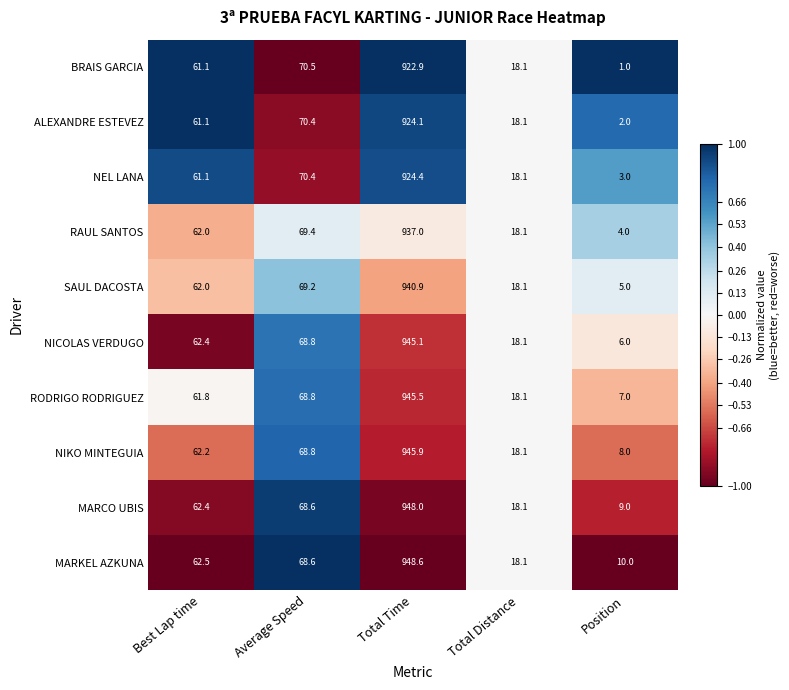

At which label is NICOLAS VERDUGO closest to 475?

Average Speed